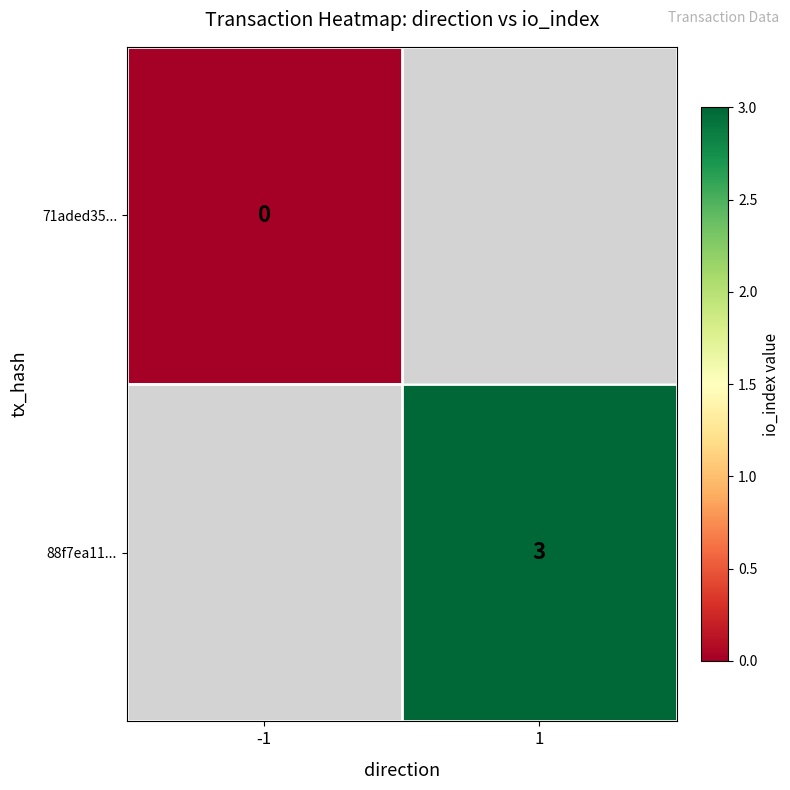

Which category has the lowest value across all series?

-1